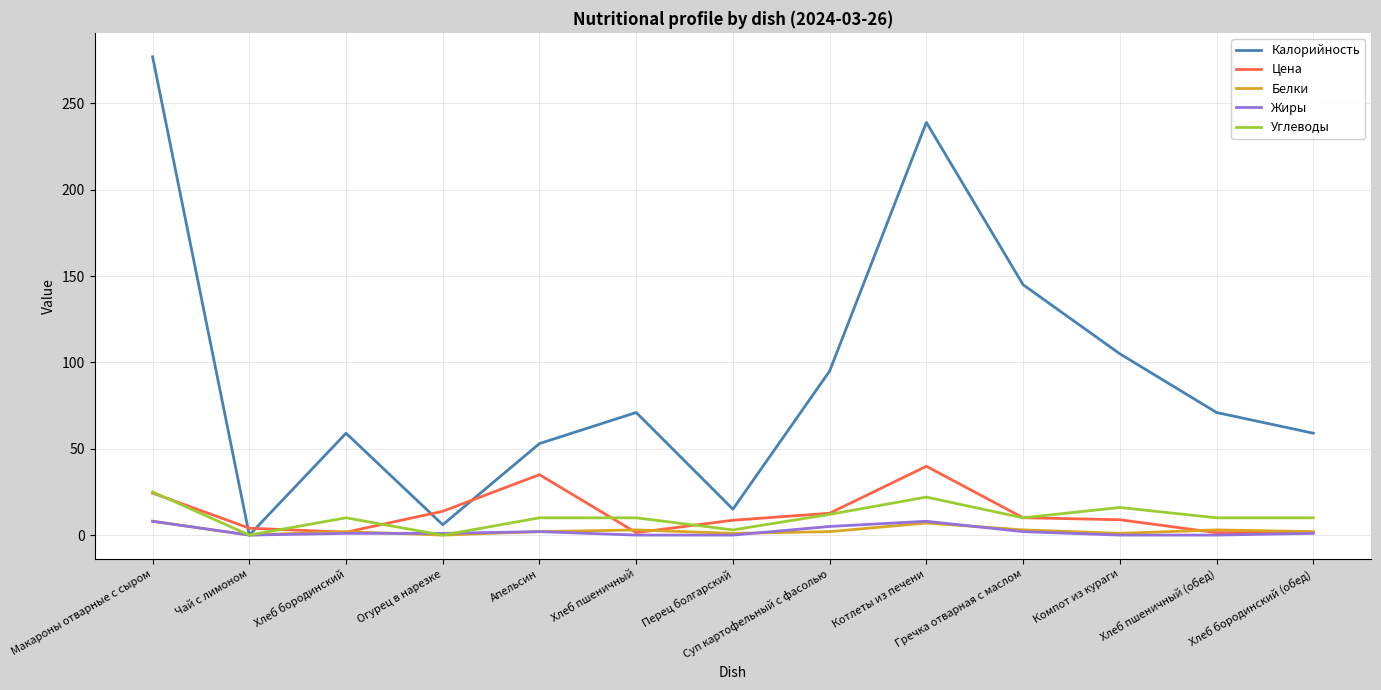

Which series changed the most between Огурец в нарезке and Апельсин?

Калорийность